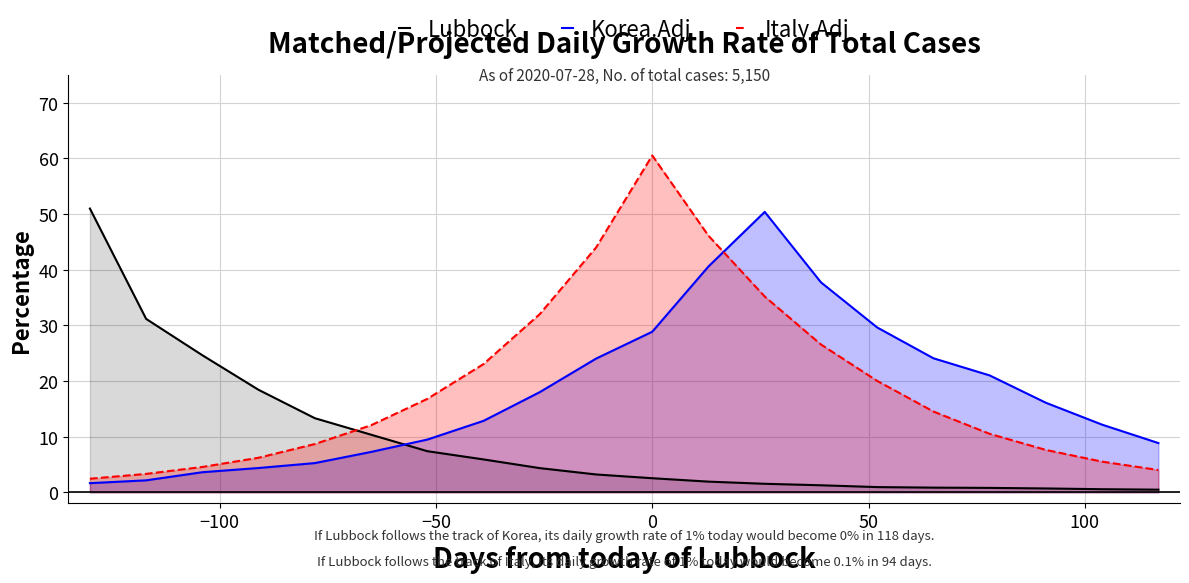

What is the difference between the maximum and second lowest values in the Lubbock series?

50.5